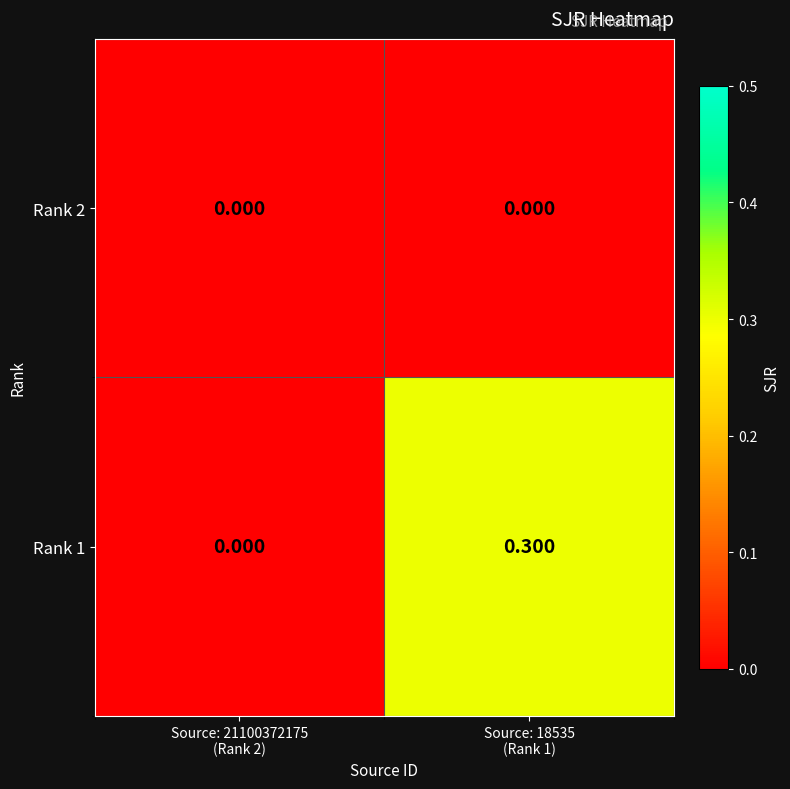

Reading left to right, what are all the values shown in this chart?

Rank 2: Source: 21100372175
(Rank 2)=0.0	Source: 18535
(Rank 1)=0.0
Rank 1: Source: 21100372175
(Rank 2)=0.0	Source: 18535
(Rank 1)=0.3